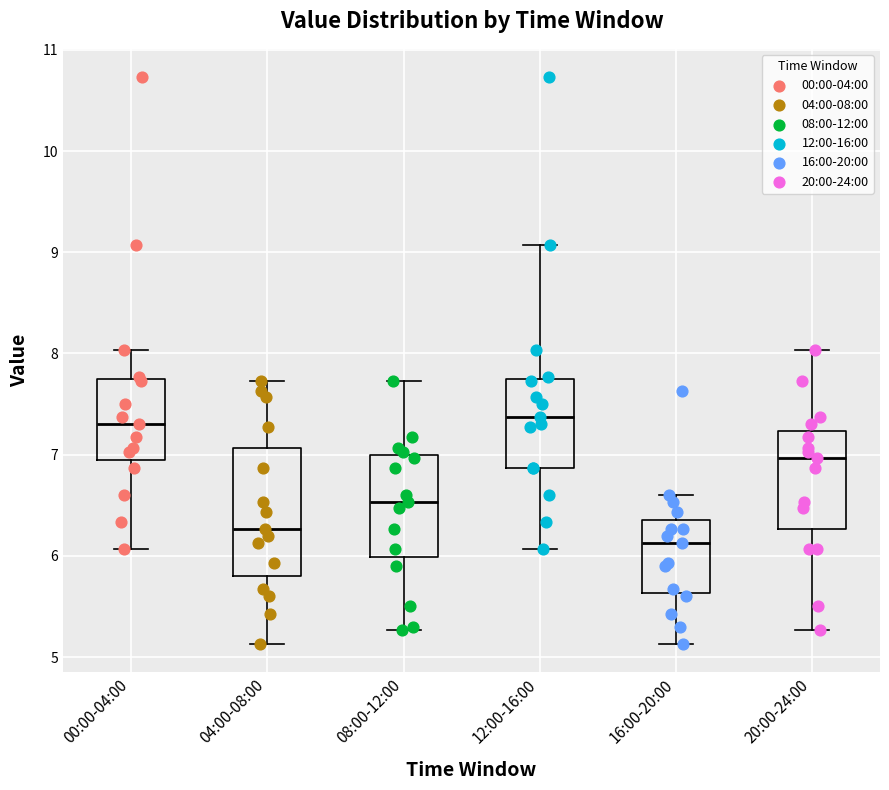

Where does the median line of the box for 16:00-20:00 sit on the y-axis? The values are not printed on the chart, so give them approximately, as read against the axis.

6.1